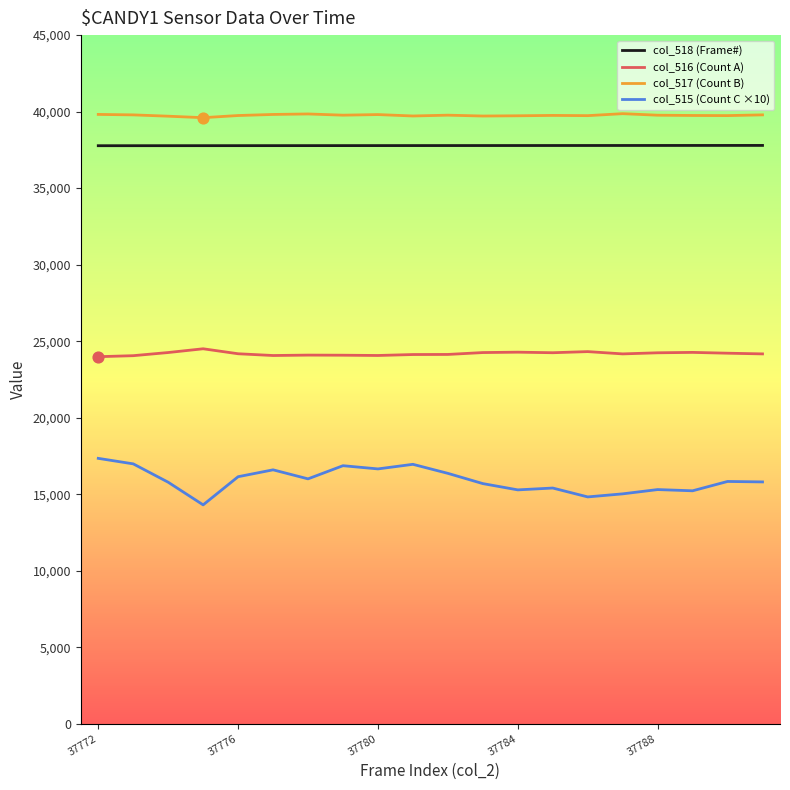

Which series has the largest range (max minus min)?

col_515 (Count C ×10)